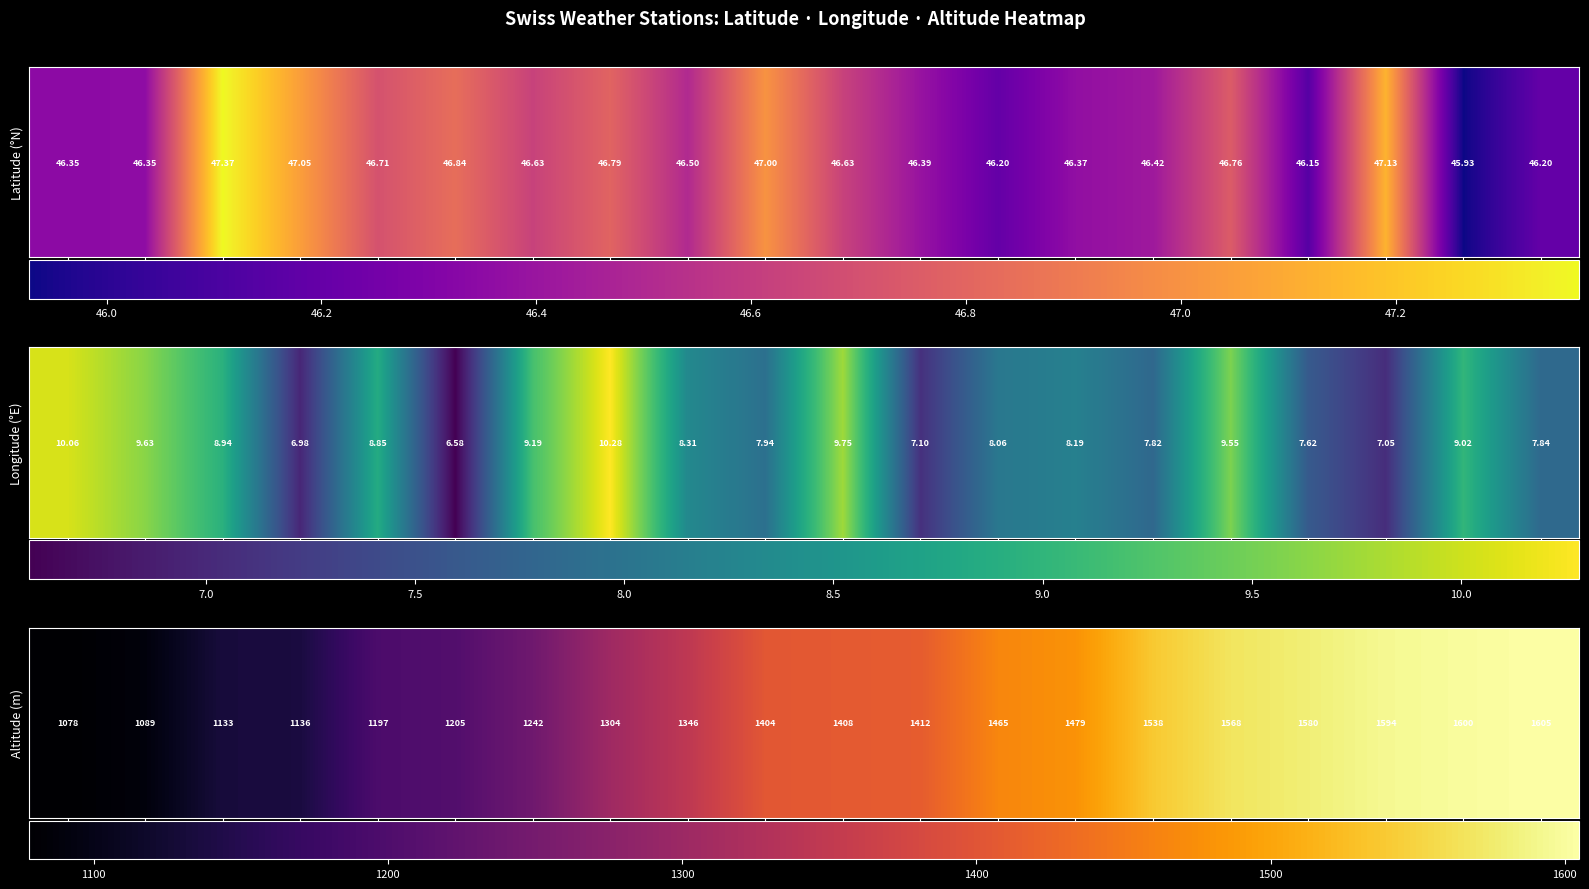

Between CHA and VAB, which is larger?

CHA